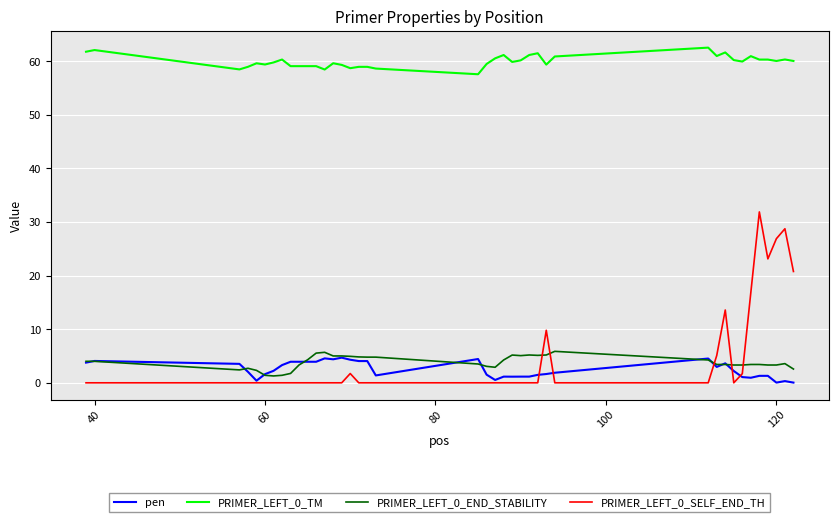

True or false: PRIMER_LEFT_0_TM and PRIMER_LEFT_0_SELF_END_TH intersect in this chart.

False